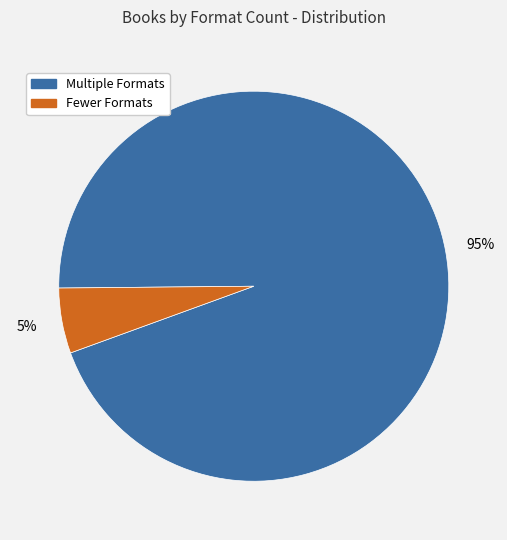

Is there any slice that represents more than half of the pie?

Yes